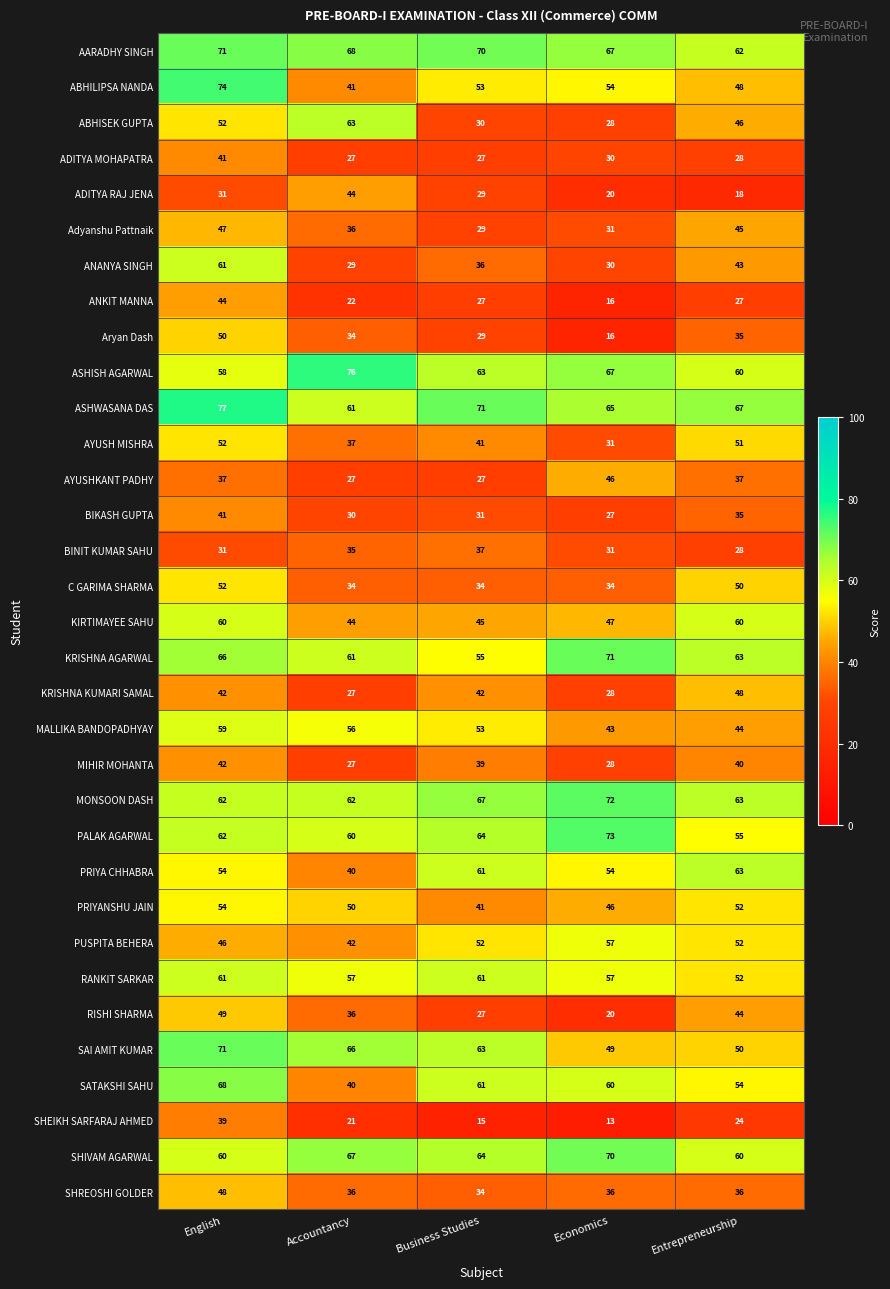

Rank the categories by MALLIKA BANDOPADHYAY value from highest to lowest.

English, Accountancy, Business Studies, Entrepreneurship, Economics